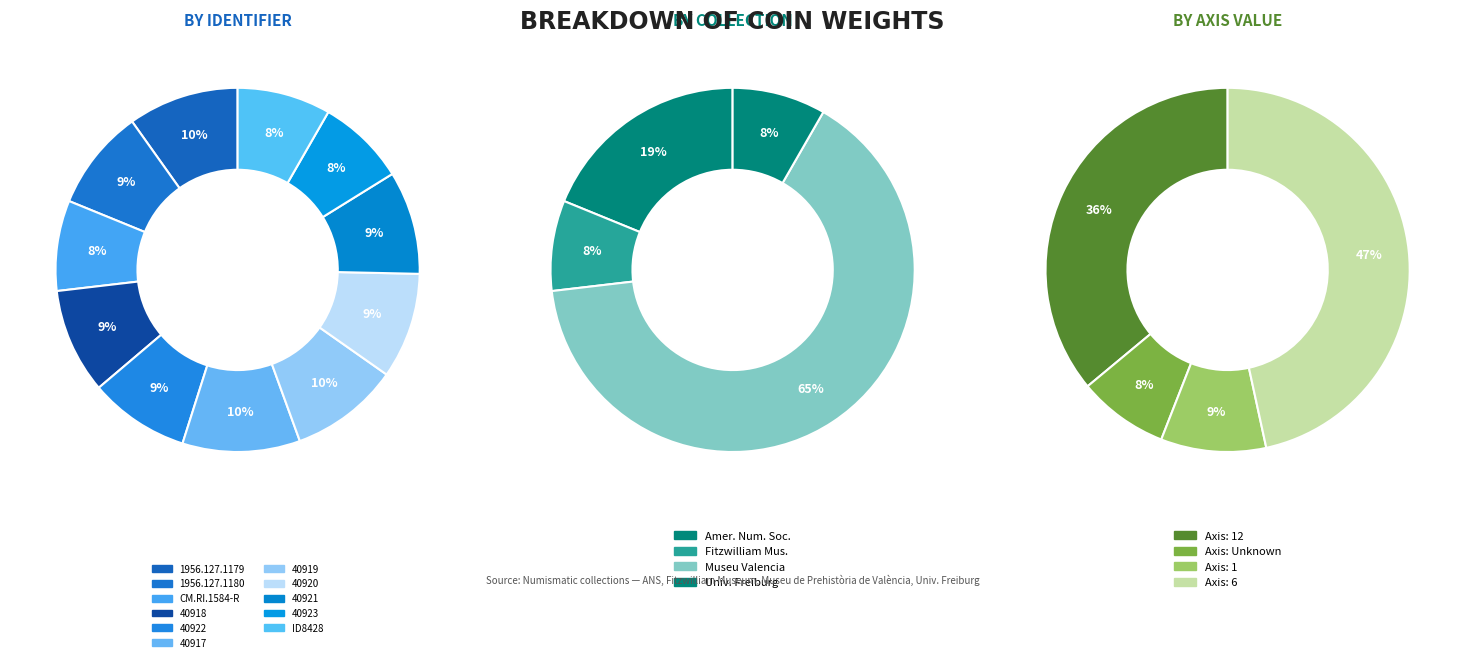

How much of the chart is everything except CM.RI.1584-R?

92.0%